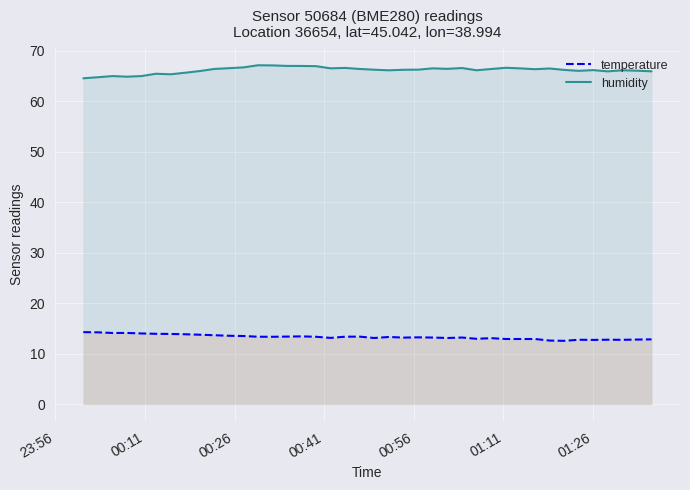

Reading left to right, extract all data points from this chart.

temperature: 14.3	14.2	14.1	14.1	14.0	13.9	13.9	13.8	13.8	13.7	13.6	13.5	13.4	13.3	13.4	13.4	13.3	13.1	13.4	13.4	13.1	13.3	13.2	13.2	13.2	13.1	13.2	12.9	13.1	12.9	12.9	12.9	12.6	12.6	12.8	12.7	12.8	12.8	12.8	12.8
humidity: 64.5	64.7	65.0	64.8	65.0	65.4	65.3	65.6	66.0	66.4	66.5	66.7	67.1	67.1	67.0	67.0	66.9	66.5	66.6	66.4	66.2	66.1	66.2	66.2	66.5	66.4	66.6	66.1	66.4	66.6	66.5	66.3	66.5	66.2	66.0	66.2	65.9	66.1	66.0	65.9